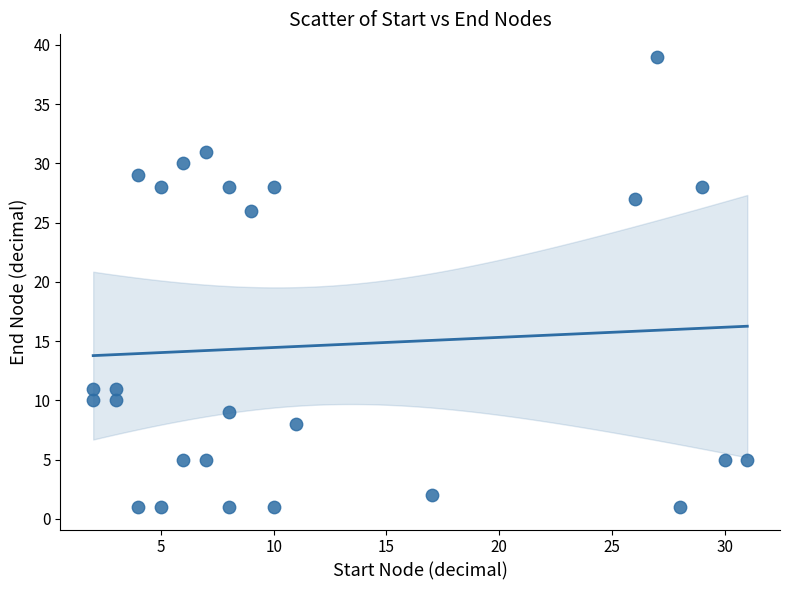

What is the range of X values (max minus min)?

29